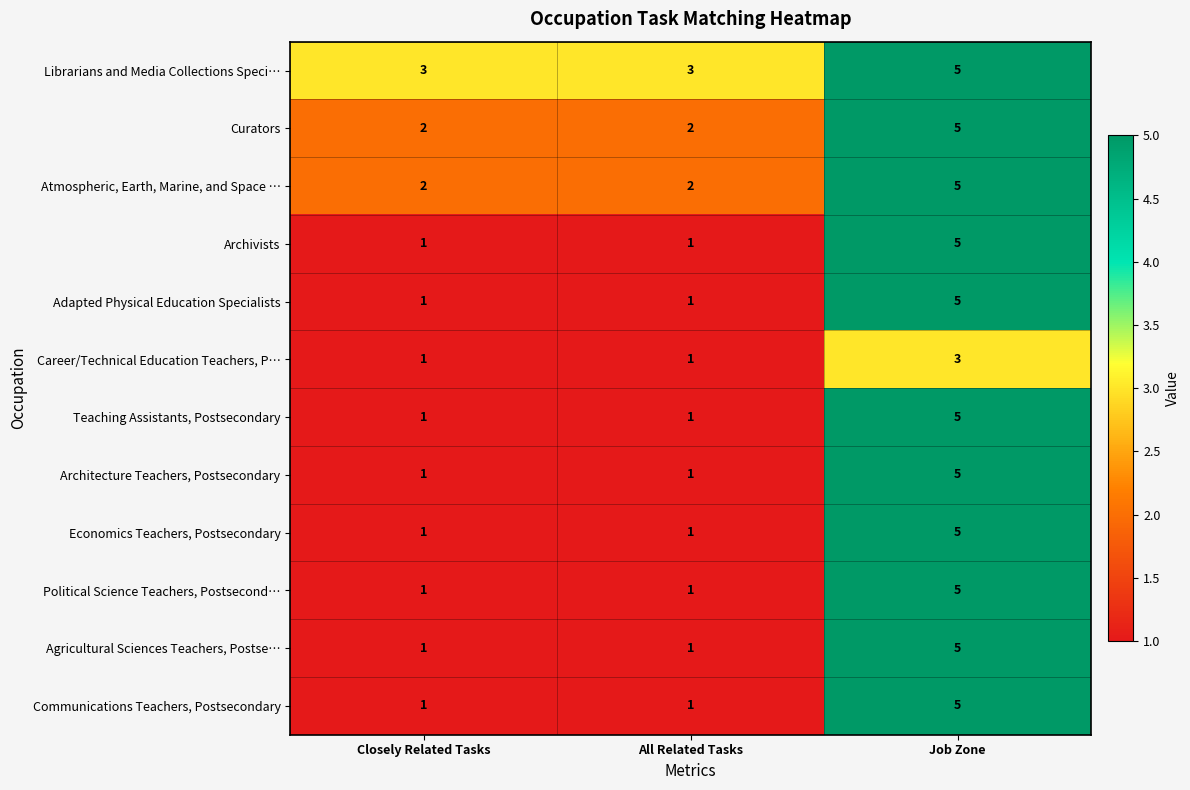

How many Architecture Teachers, Postsecondary values are between 1 and 5?

3